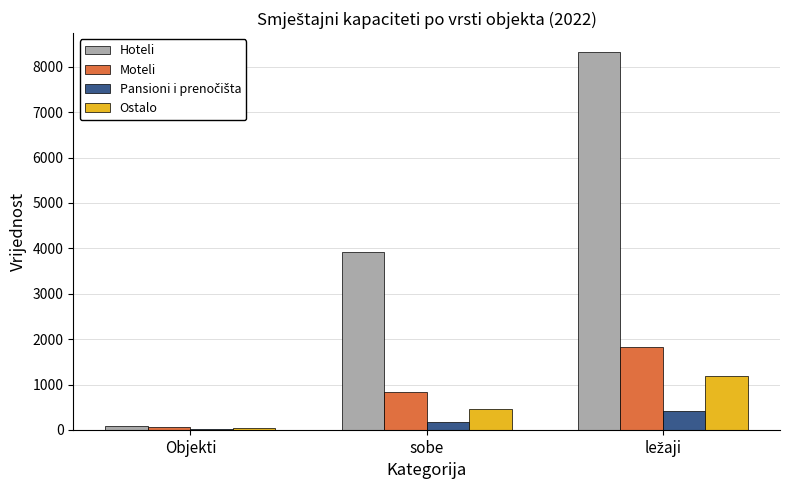

Count the number of data series in this chart.

4